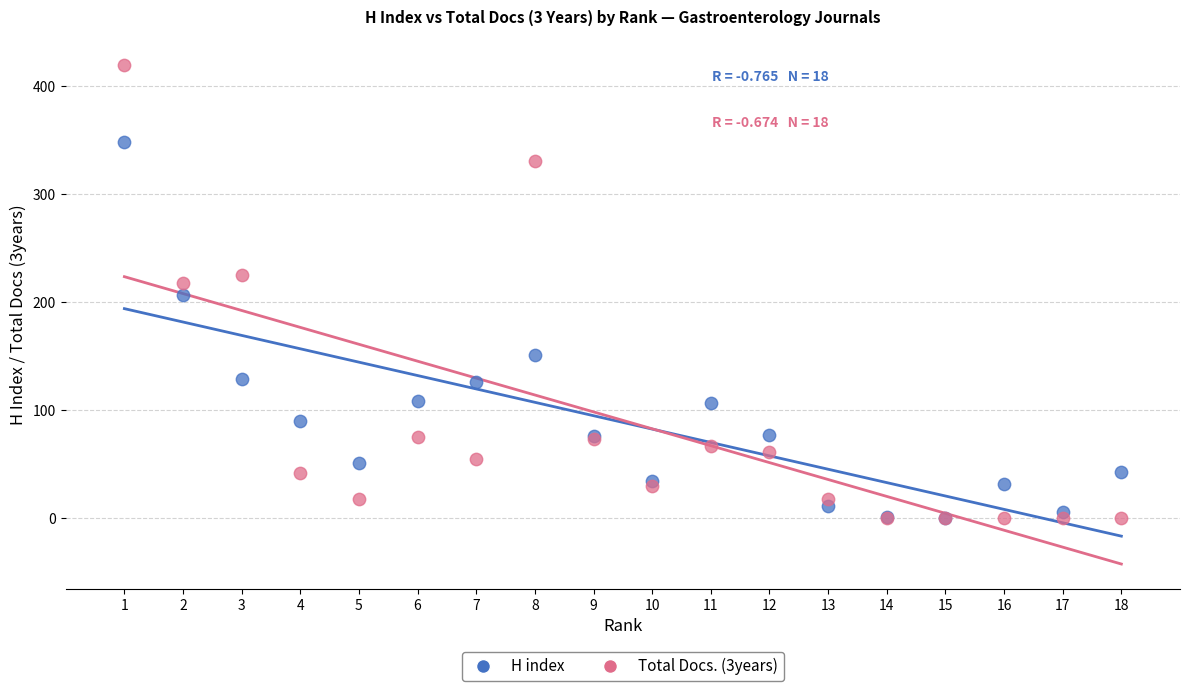

In the H index series, what Y value is closest to 174?

151